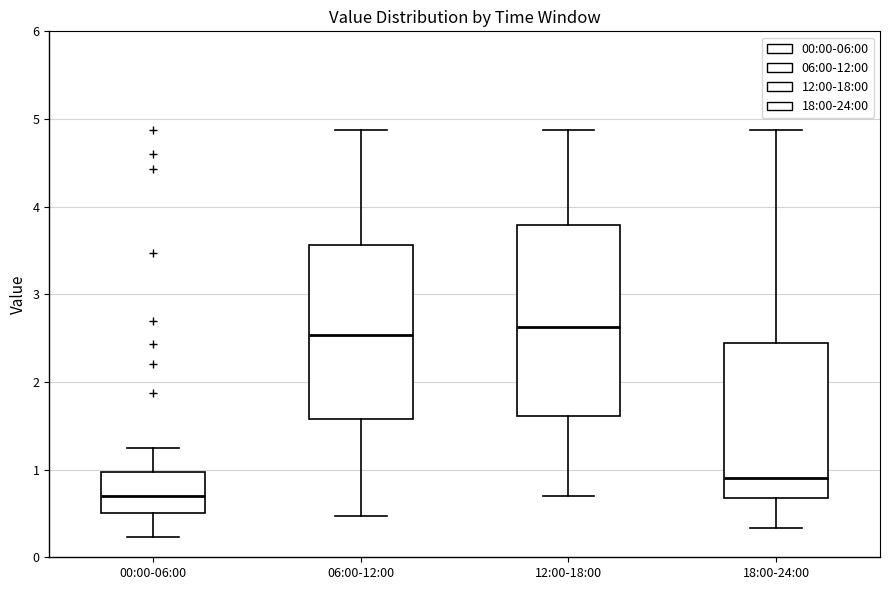

Reading left to right, read every box against the y-axis: the position of its median line, the range the box covers, and the ends of its whiskers. The values are not printed on the chart, so give them approximately, as read against the axis.

00:00-06:00: median 0.7, box 0.5 to 1.0, whiskers 0.2 to 1.3
06:00-12:00: median 2.5, box 1.6 to 3.6, whiskers 0.5 to 4.9
12:00-18:00: median 2.6, box 1.6 to 3.8, whiskers 0.7 to 4.9
18:00-24:00: median 0.9, box 0.7 to 2.4, whiskers 0.3 to 4.9